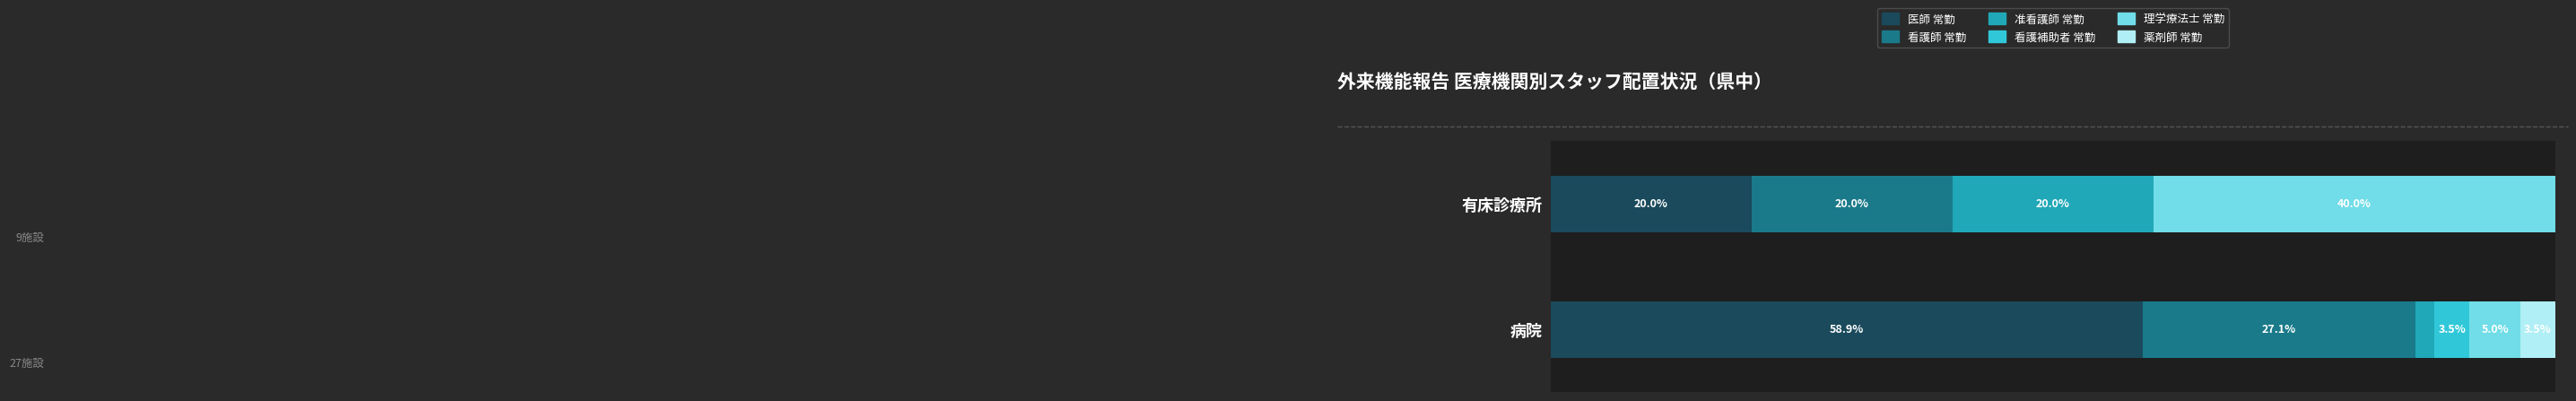

What are all the series names shown in the legend?

医師 常勤, 看護師 常勤, 准看護師 常勤, 看護補助者 常勤, 理学療法士 常勤, 薬剤師 常勤